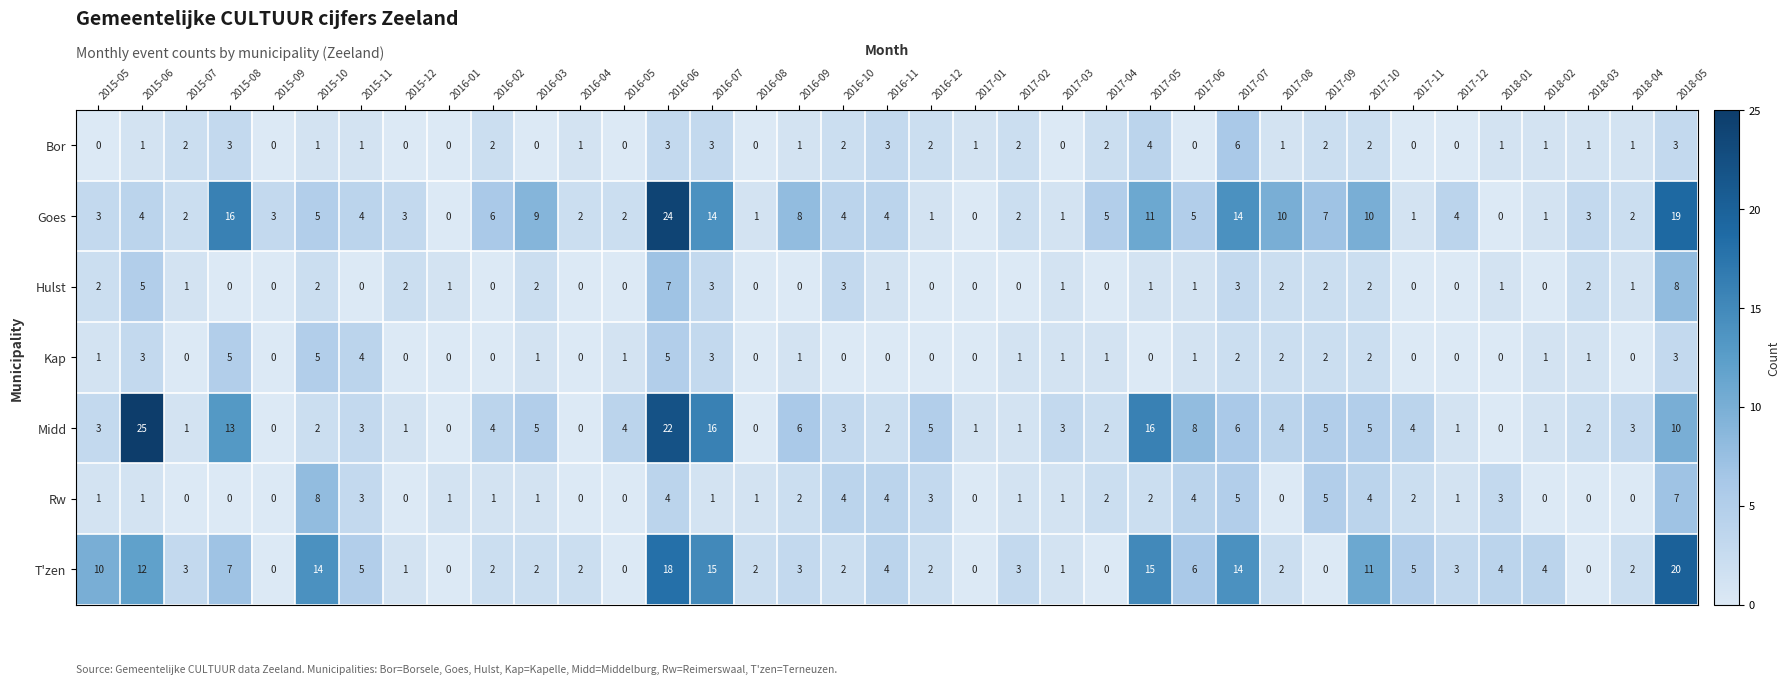

True or false: Hulst has a value of 0 at 2017-01.

True